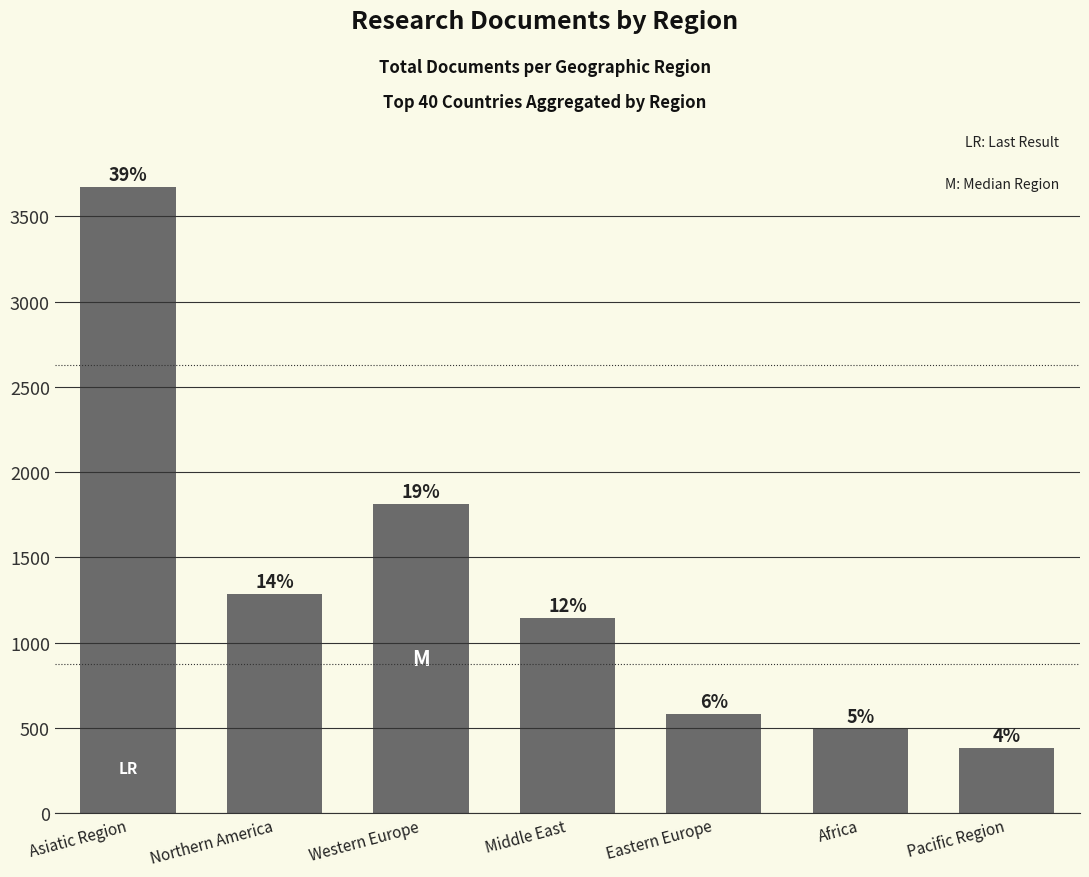

How many bars are there in total?

7